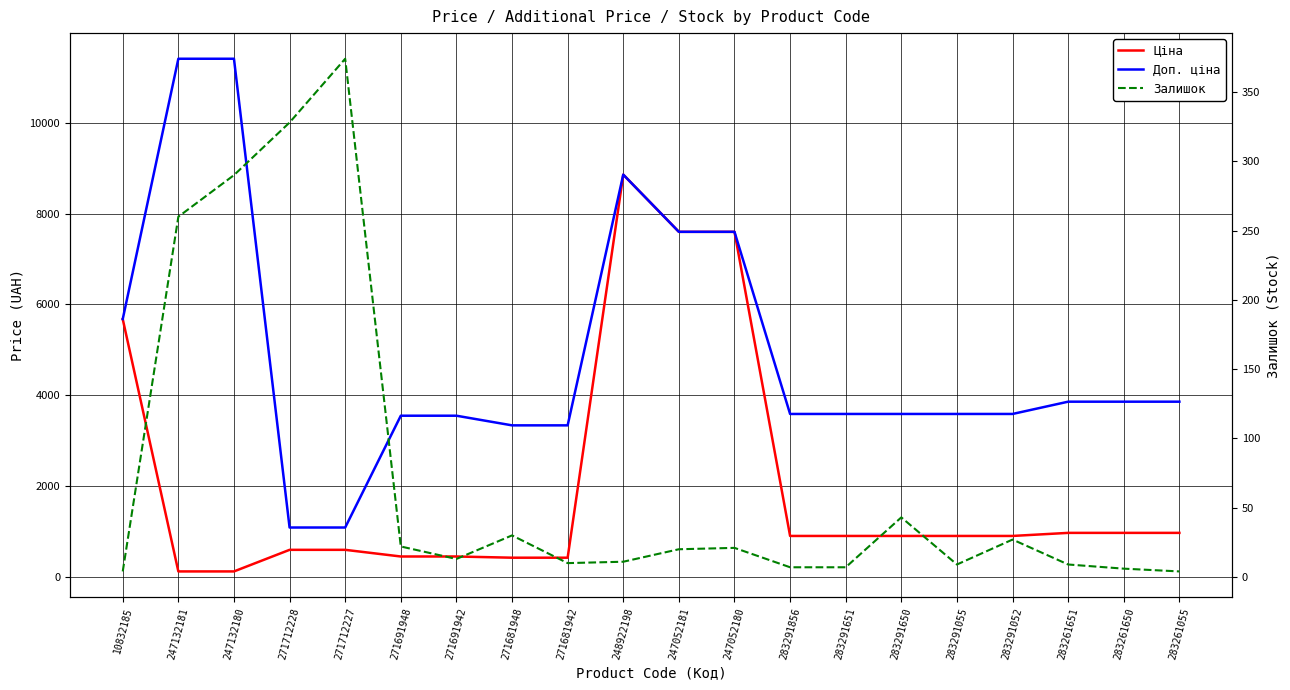

What is the average value of the Ціна series?

2011.0